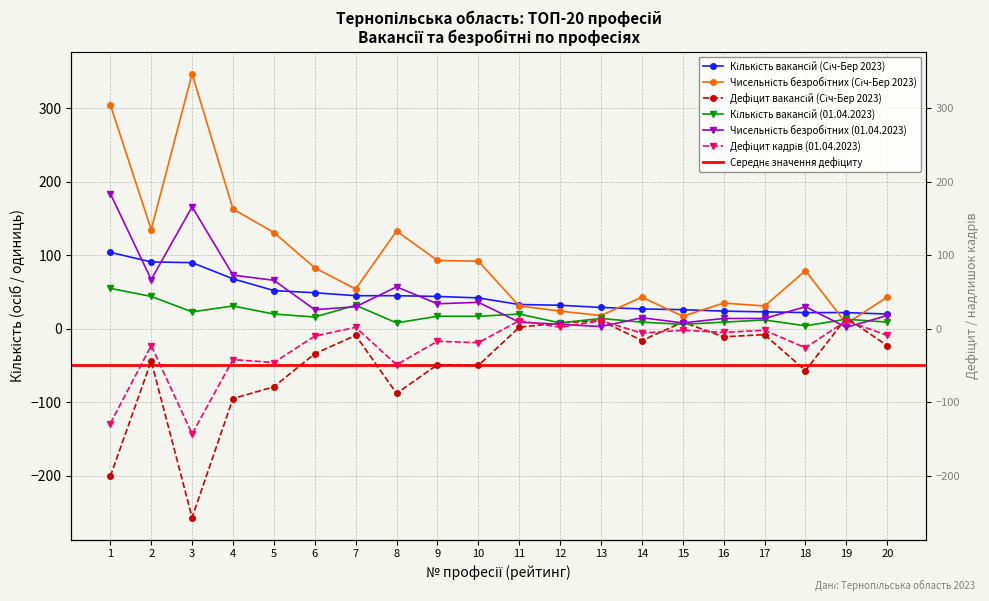

True or false: Чисельність безробітних (01.04.2023) and Чисельність безробітних (Січ-Бер 2023) cross at least once.

False